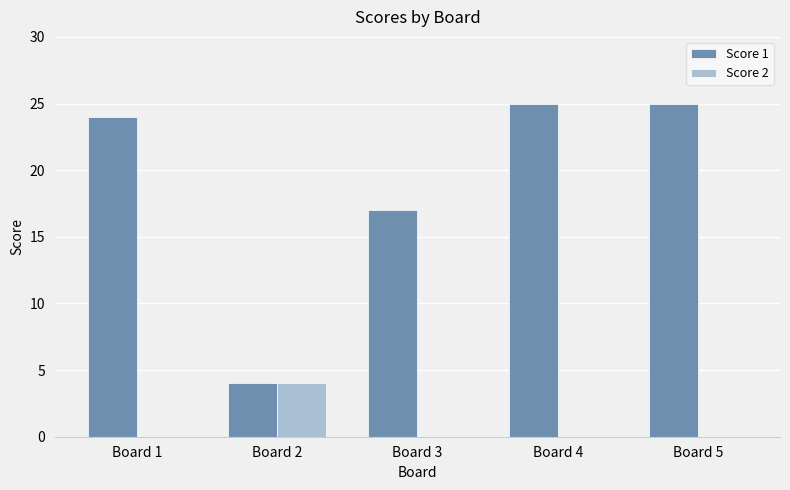

Reading left to right, what are all the values shown in this chart?

Score 1: 24	4	17	25	25
Score 2: 0	4	0	0	0